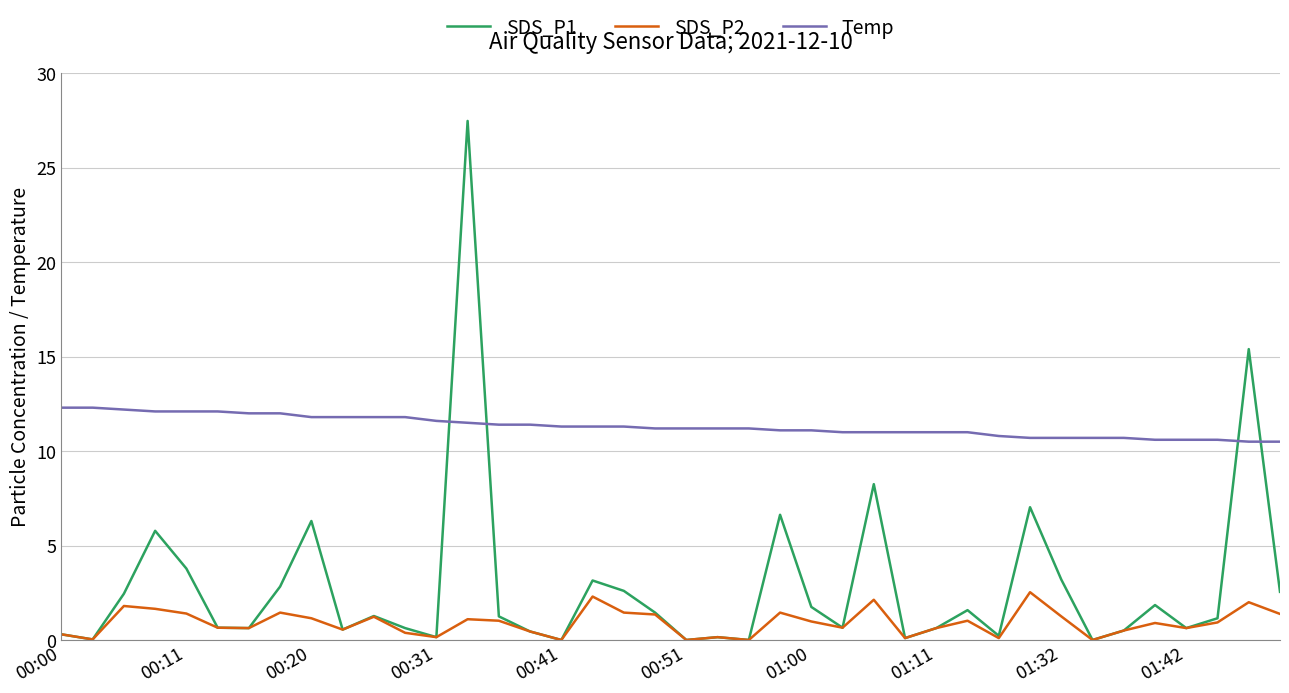

Rank the series by their average value, from lowest to highest.

SDS_P2, SDS_P1, Temp